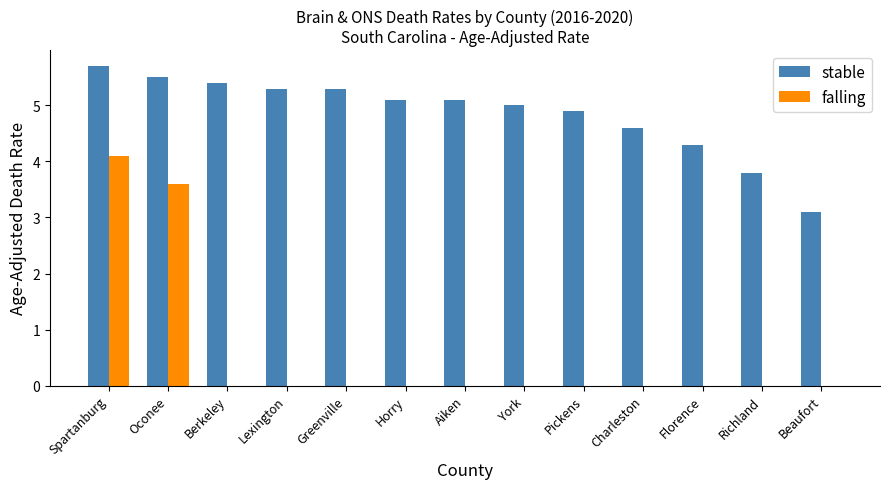

Is the value of falling at Horry greater than the value of stable at Spartanburg?

No